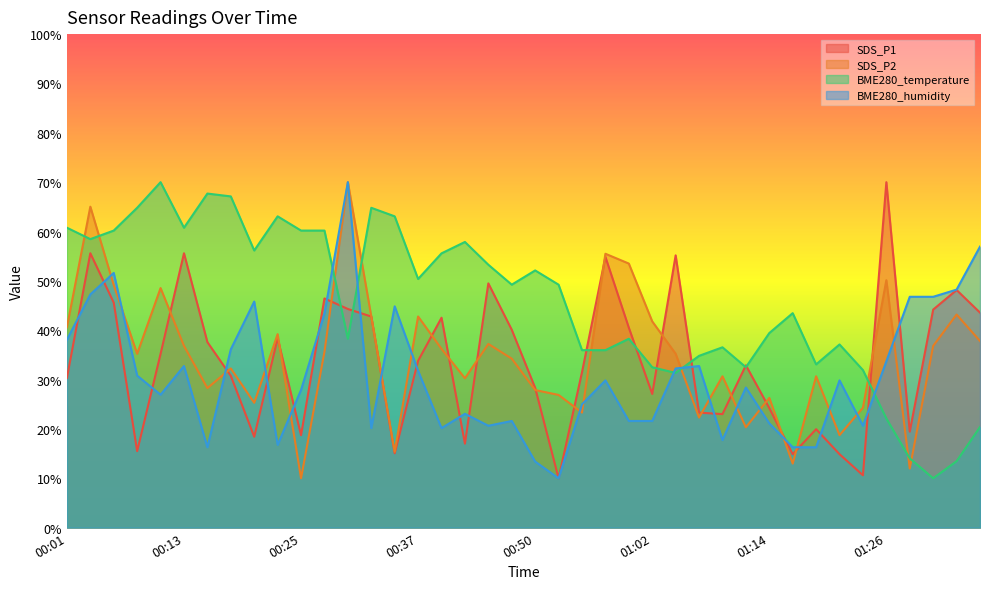

True or false: SDS_P1 has a value of 19.5 at 01:29.

True